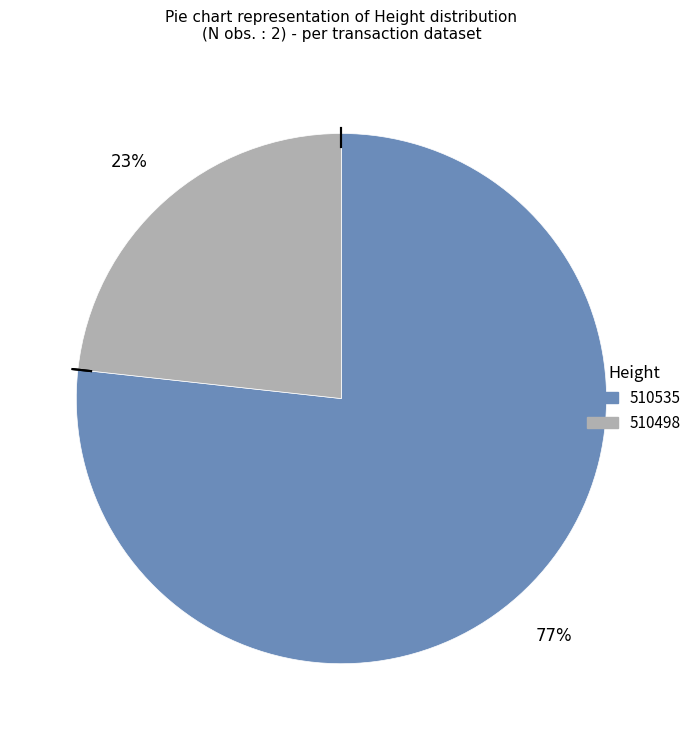

How many segments does this pie chart have?

2